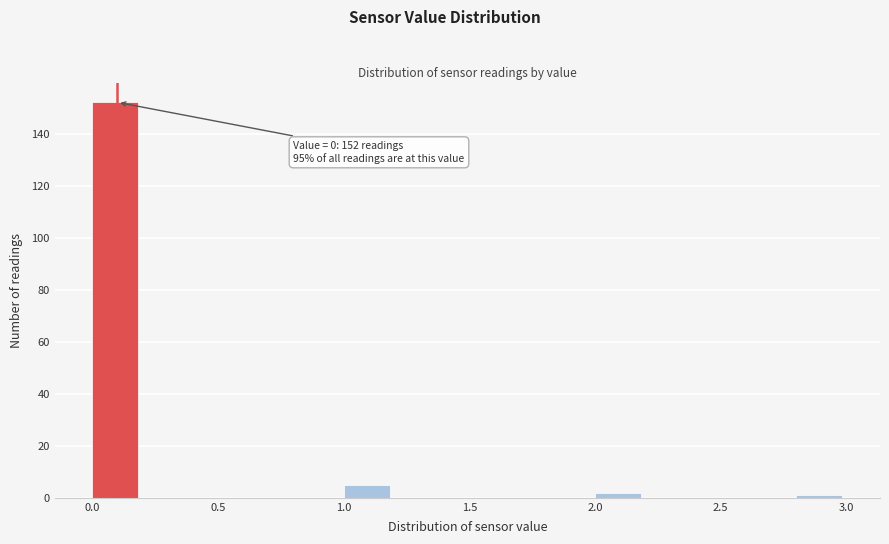

Which range on the x-axis has the tallest bar?

0.0 to 0.2